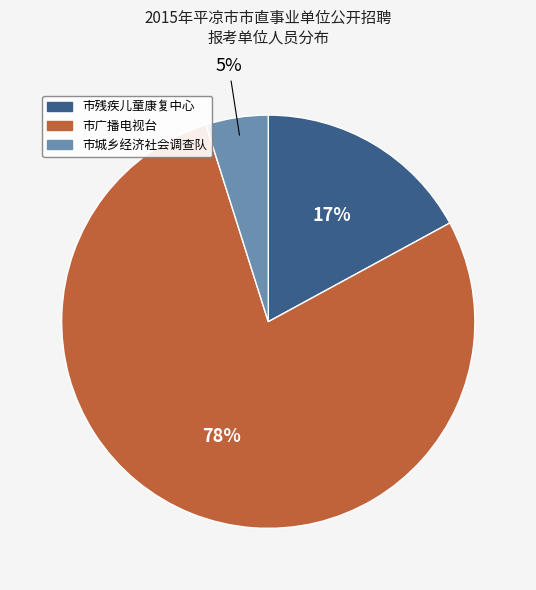

True or false: 市广播电视台 accounts for 78% of the total.

True